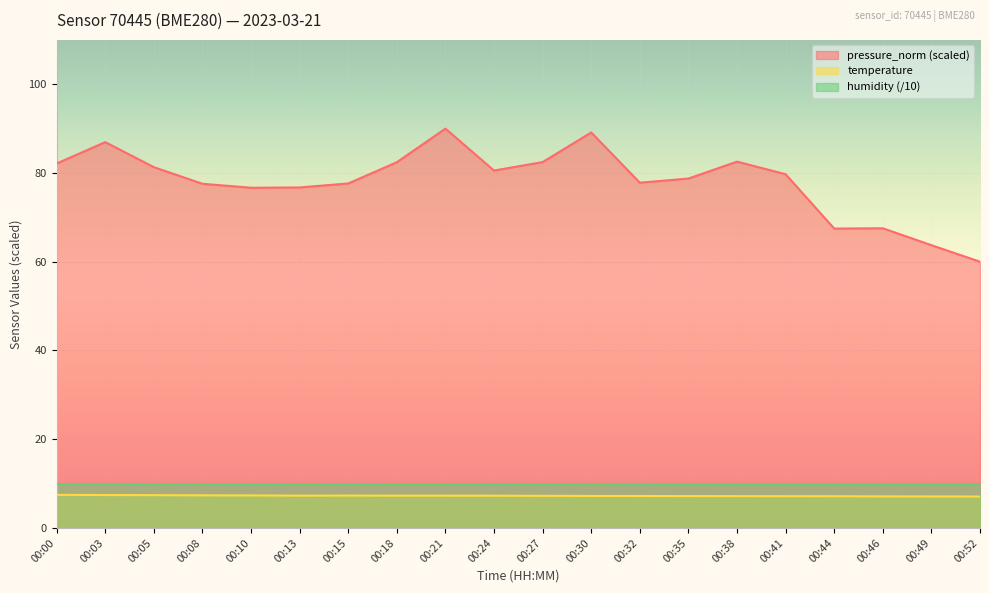

How many interior local peaks does the temperature series have?

1